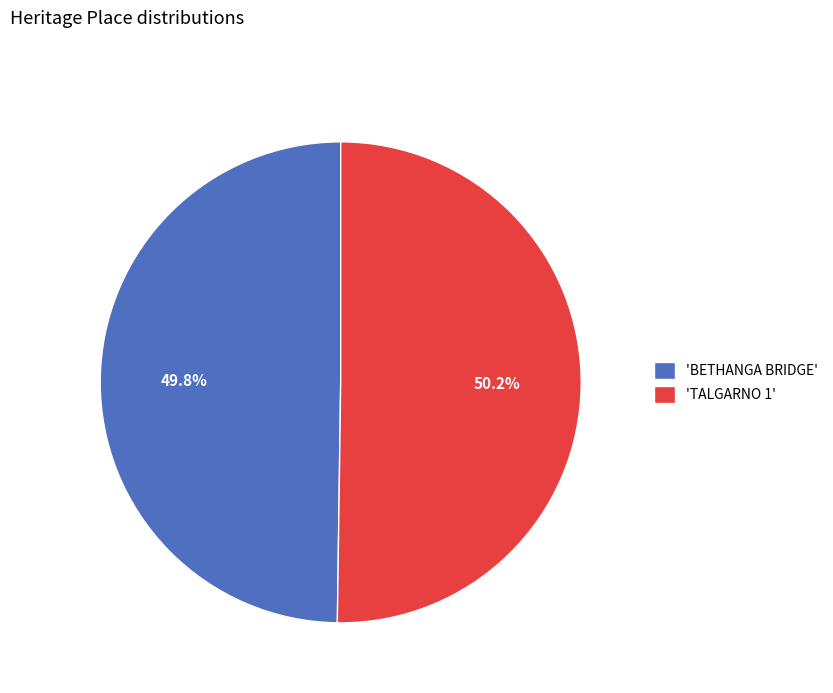

Does any single category account for the majority?

Yes